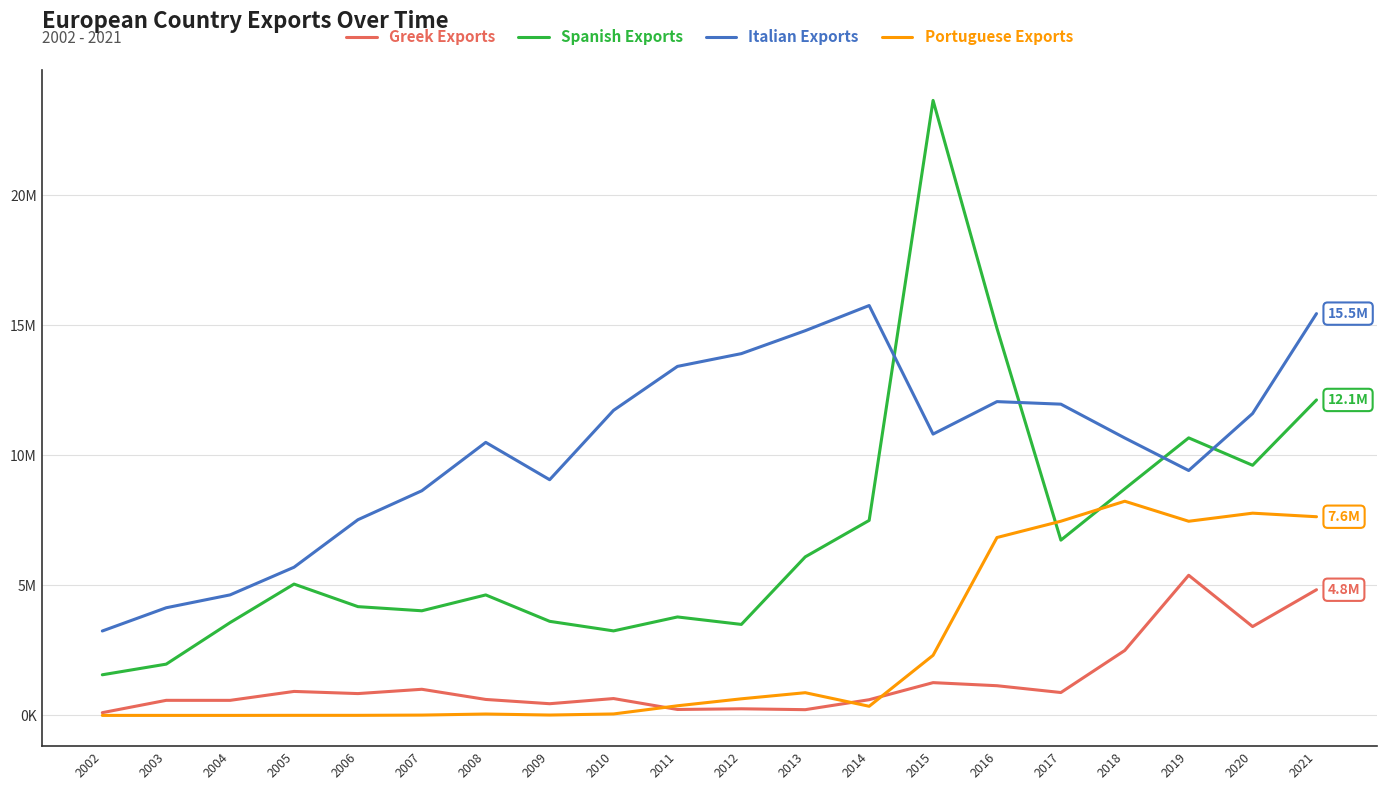

Between which two adjacent categories do Portuguese Exports and Greek Exports first intersect?

2010 and 2011